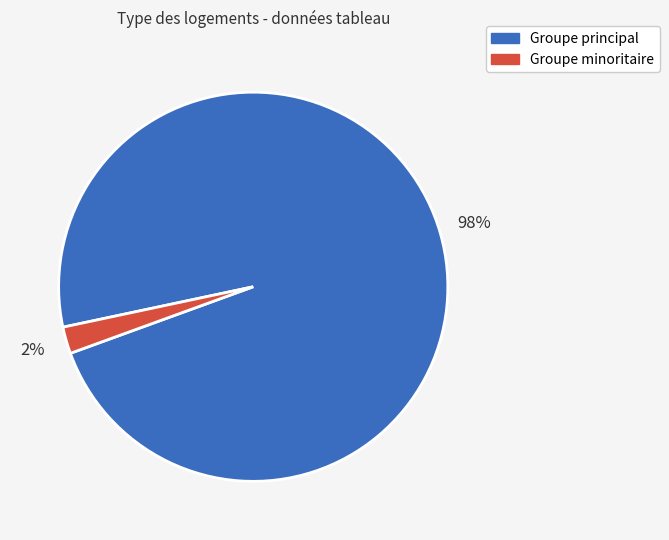

Is the sum of Groupe principal and Groupe minoritaire greater than half?

Yes